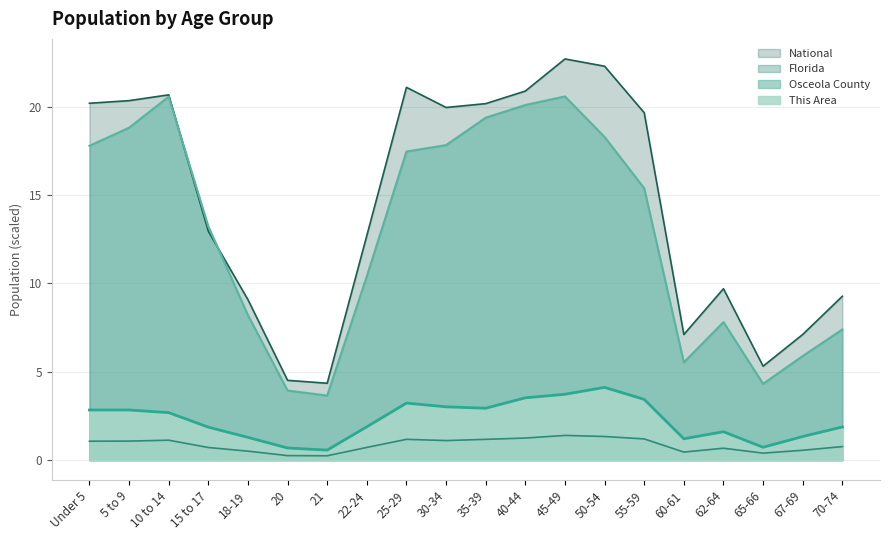

What position from the right is 10 to 14?

18